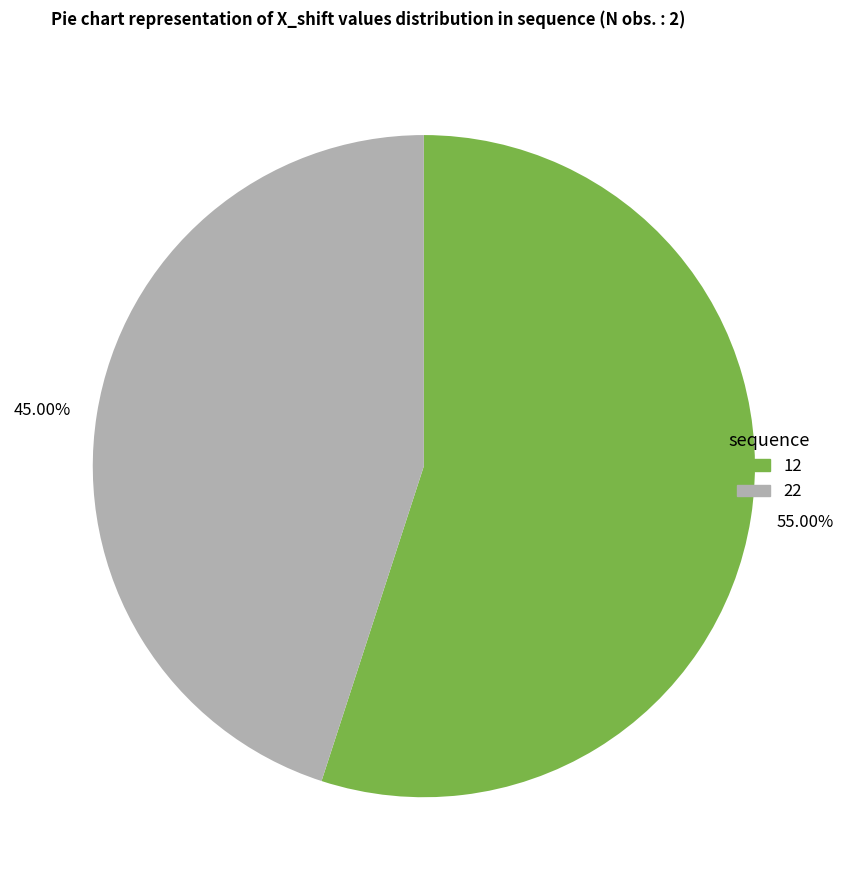

Which slice is the smallest?

45.00%